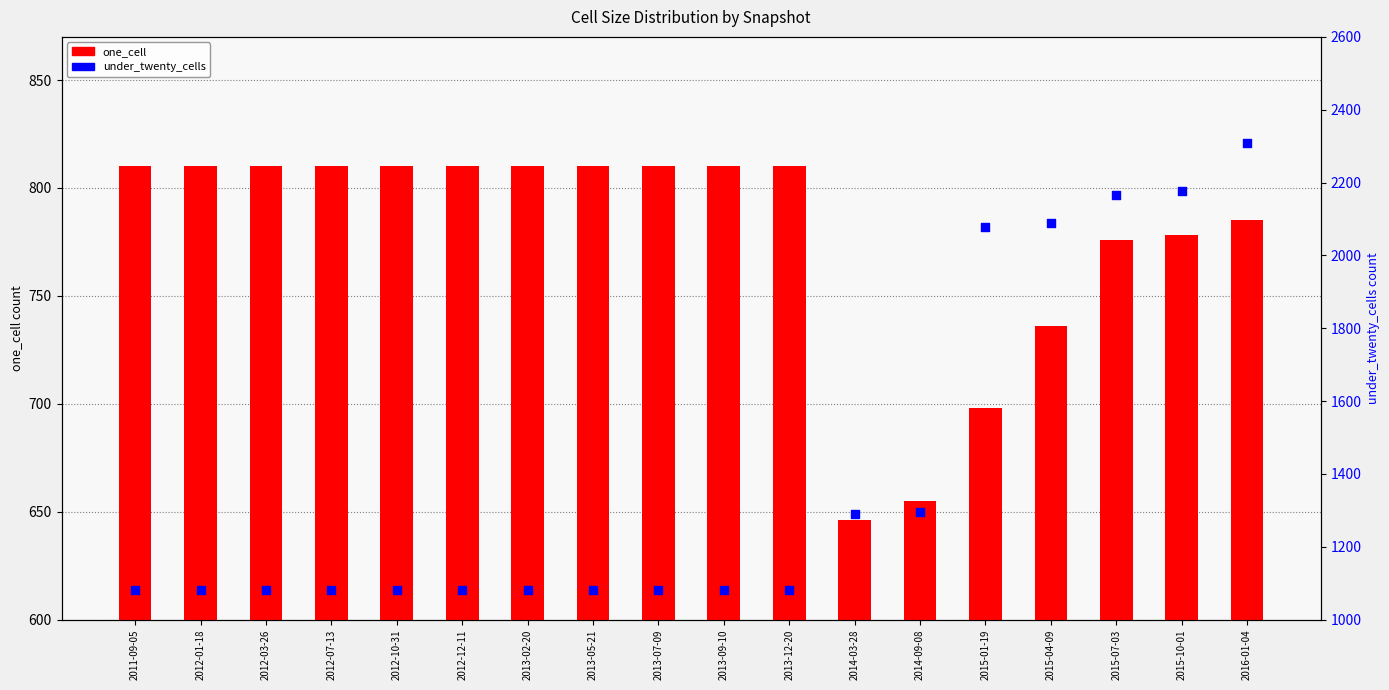

Which series has the widest spread of Y values?

under_twenty_cells